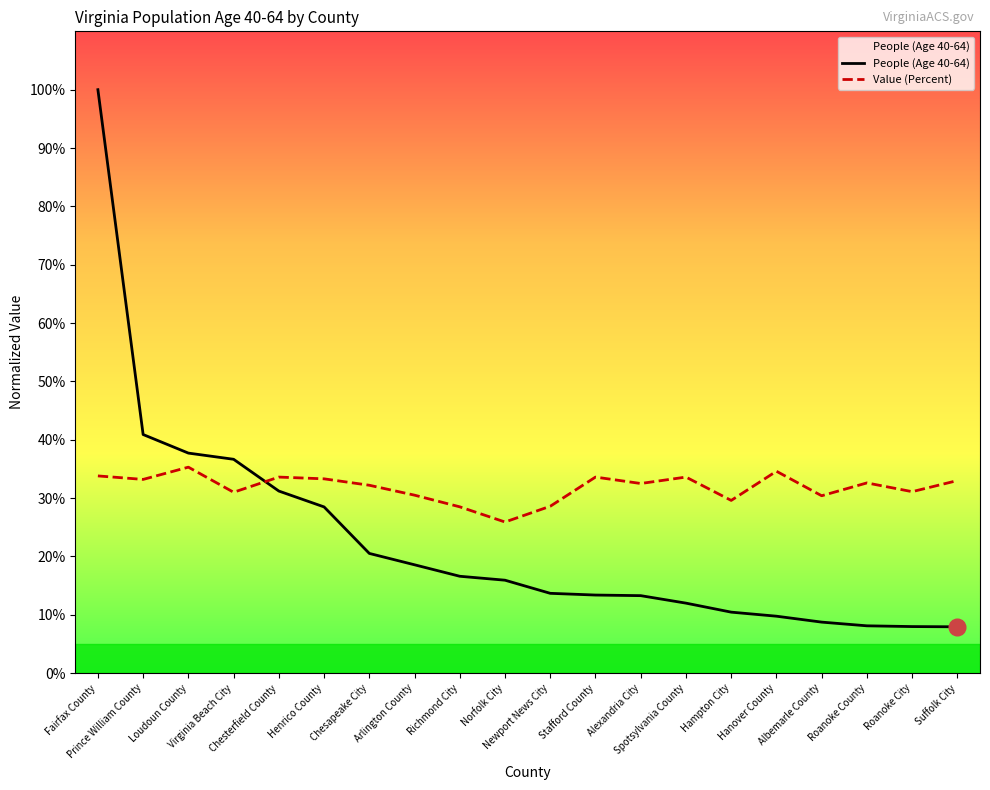

What is the difference between the Value (Percent) values at Chesapeake City and Suffolk City?

0.8